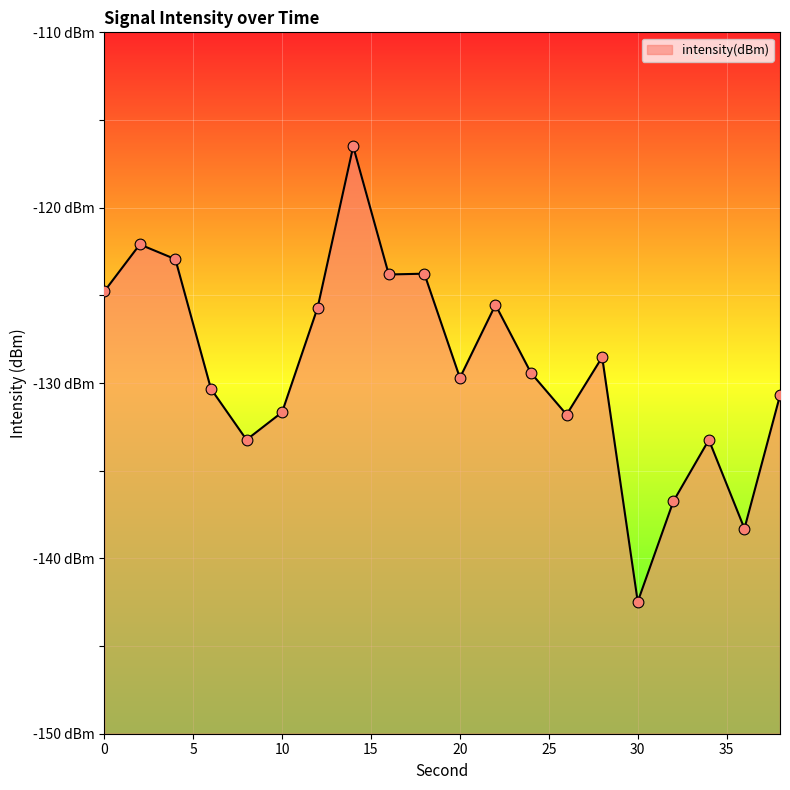

Between 0 and 4, which is larger?

4